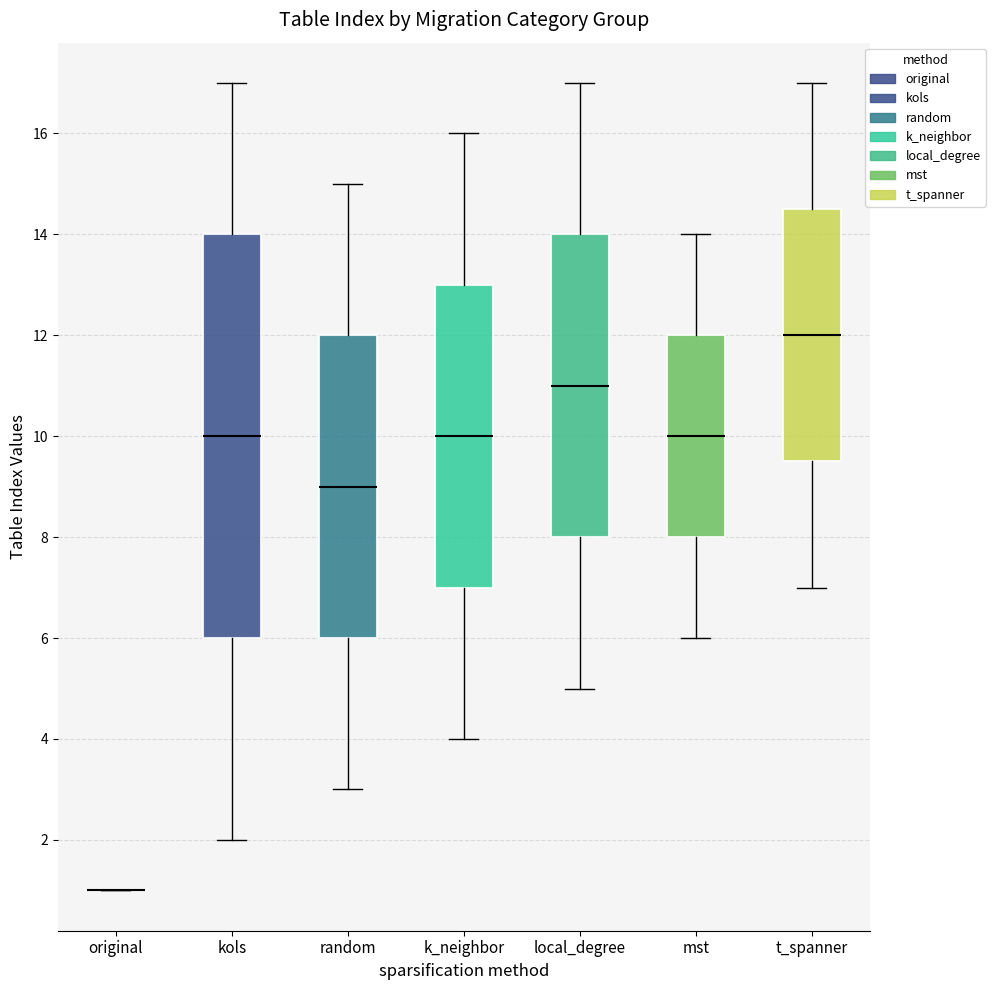

Reading left to right, read every box against the y-axis: the position of its median line, the range the box covers, and the ends of its whiskers. The values are not printed on the chart, so give them approximately, as read against the axis.

original: box collapsed to a line at 1.0, whiskers 1.0 to 1.0
kols: median 10.0, box 6.0 to 14.0, whiskers 2.0 to 17.0
random: median 9.0, box 6.0 to 12.0, whiskers 3.0 to 15.0
k_neighbor: median 10.0, box 7.0 to 13.0, whiskers 4.0 to 16.0
local_degree: median 11.0, box 8.0 to 14.0, whiskers 5.0 to 17.0
mst: median 10.0, box 8.0 to 12.0, whiskers 6.0 to 14.0
t_spanner: median 12.0, box 9.6 to 14.6, whiskers 7.0 to 17.0